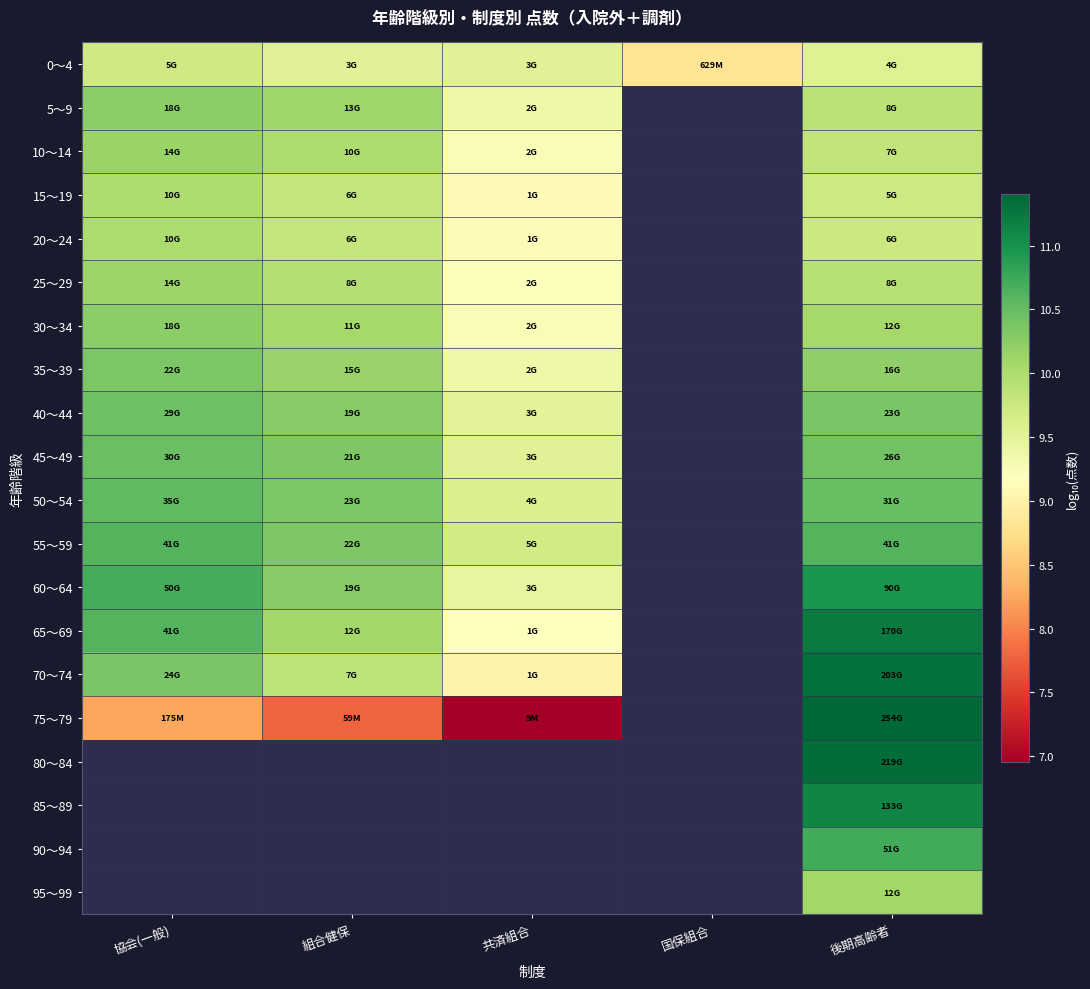

The 60～64 series shows 16.7 at 共済組合. True or false?

False